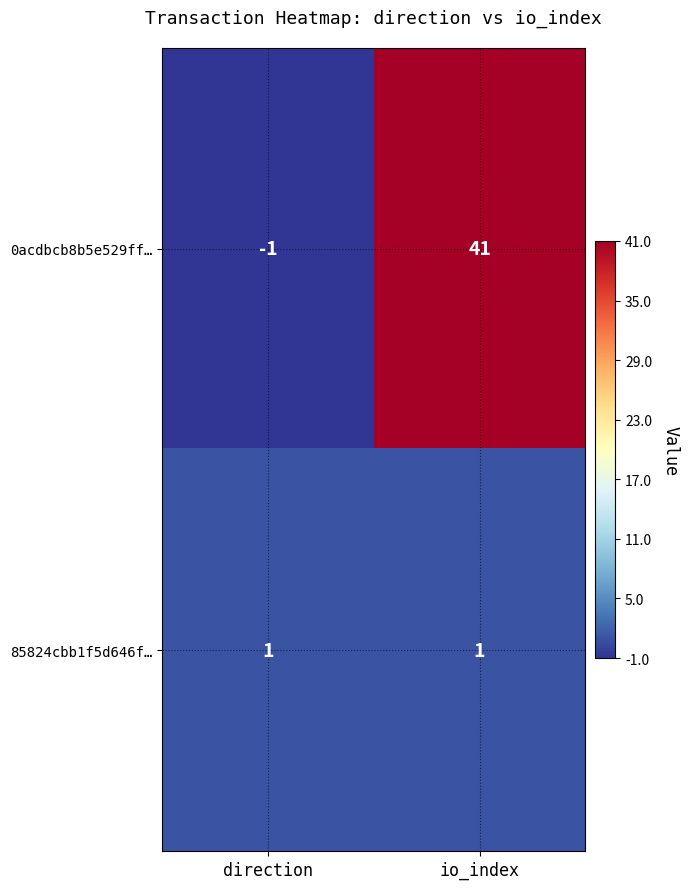

The 0acdbcb8b5e529ff… series shows -2 at direction. True or false?

False